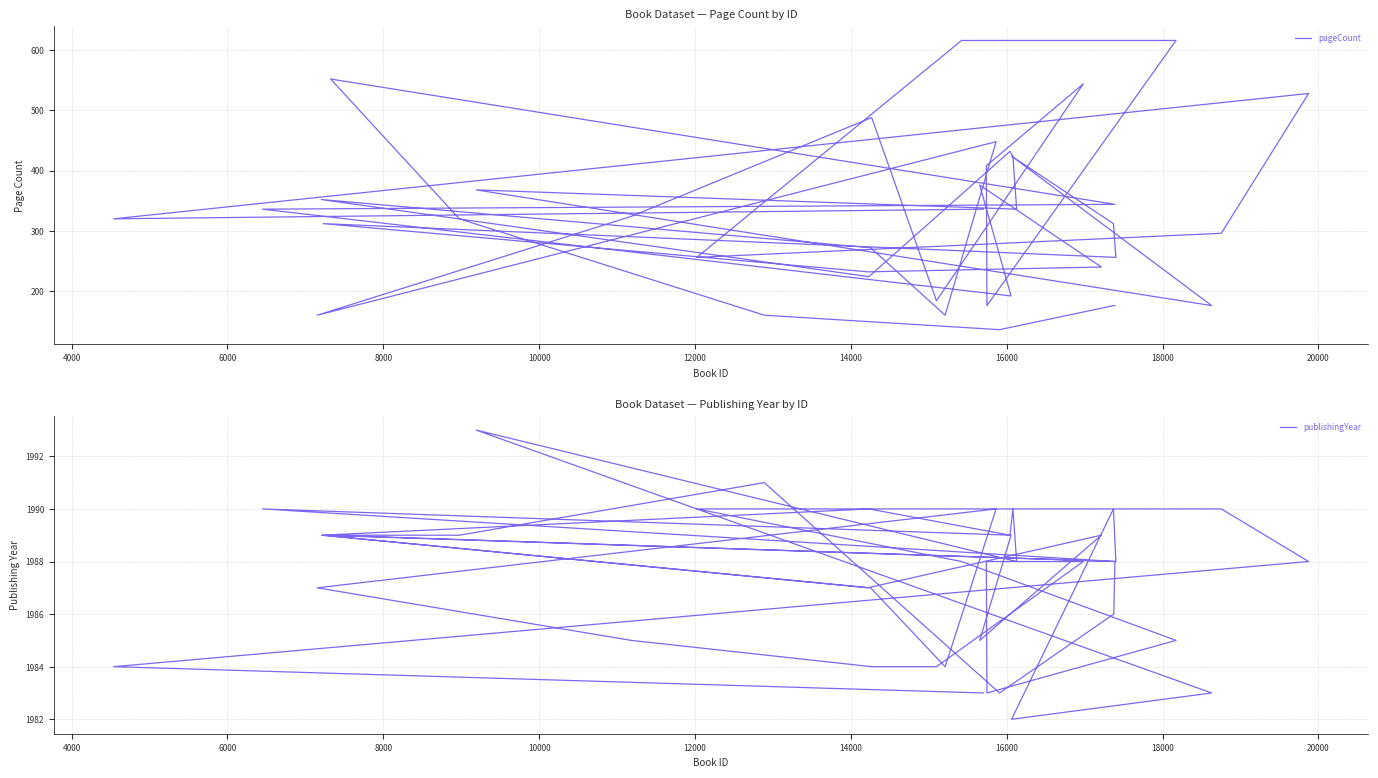

What are all the series names shown in the legend?

pageCount, publishingYear